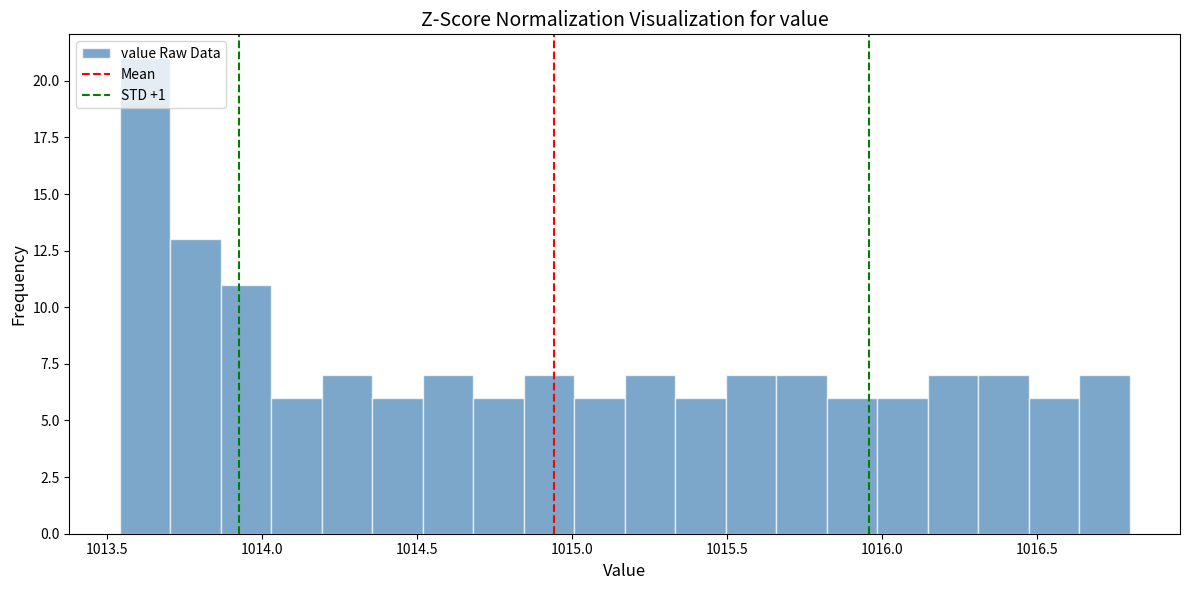

Around what value on the x-axis is the tallest bar? Give the approximate position of its centre, as read against the axis.

1013.60